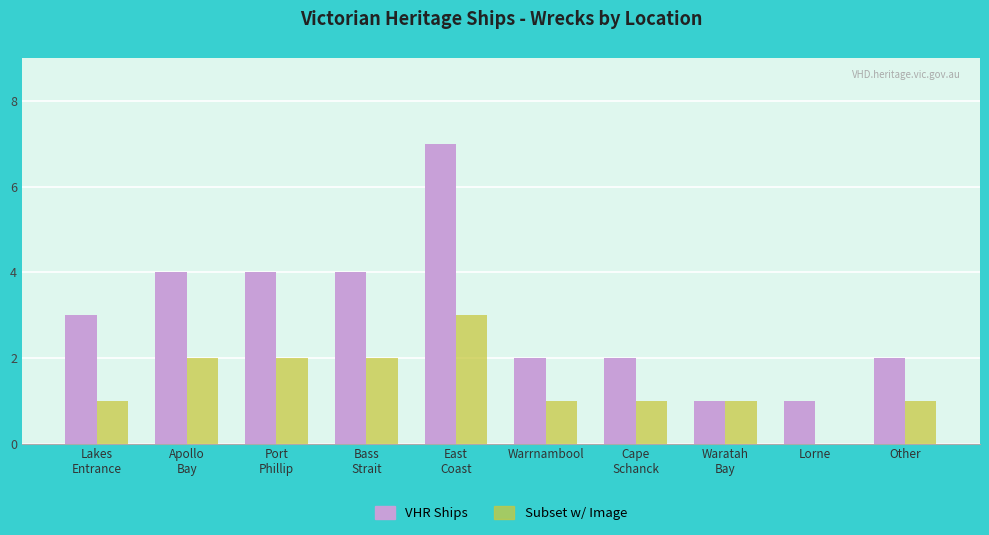

What is the total value across all series at Other?

3